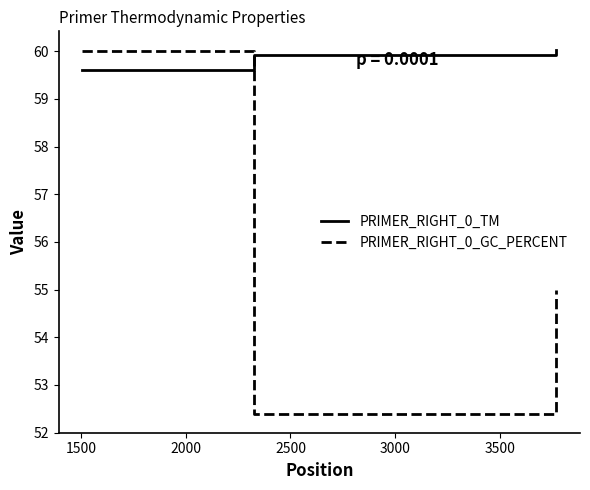

List the series in order of their overall mean, highest first.

PRIMER_RIGHT_0_TM, PRIMER_RIGHT_0_GC_PERCENT